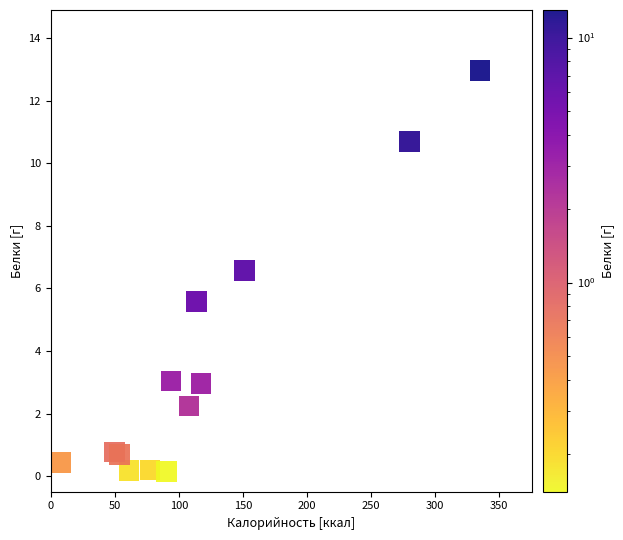

What is the range of X values (max minus min)?

326.9